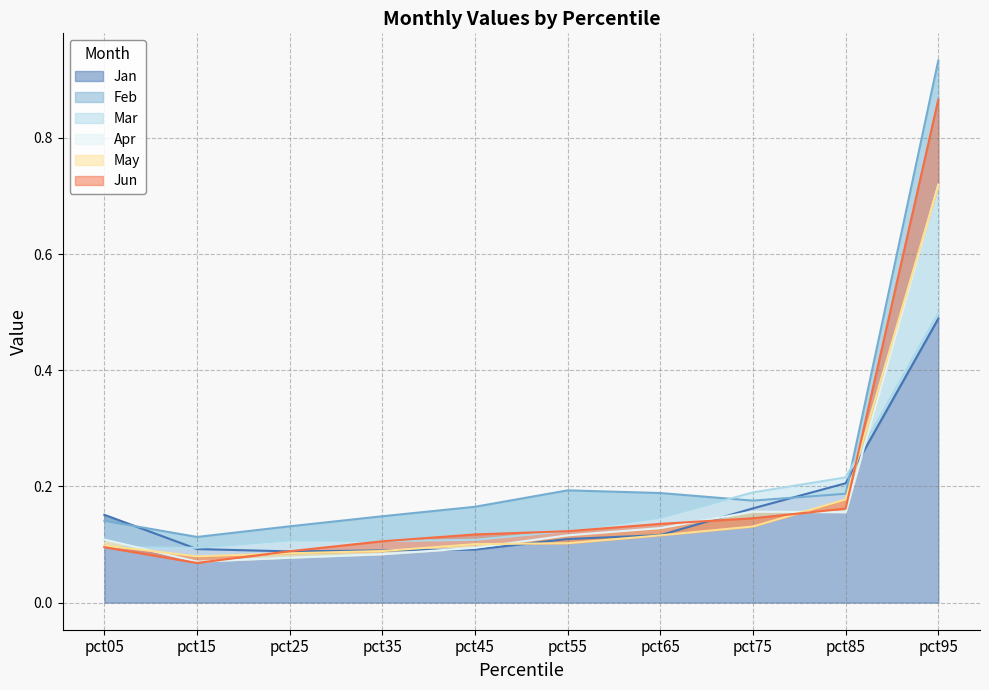

At which category is the sum across all series the highest?

pct95